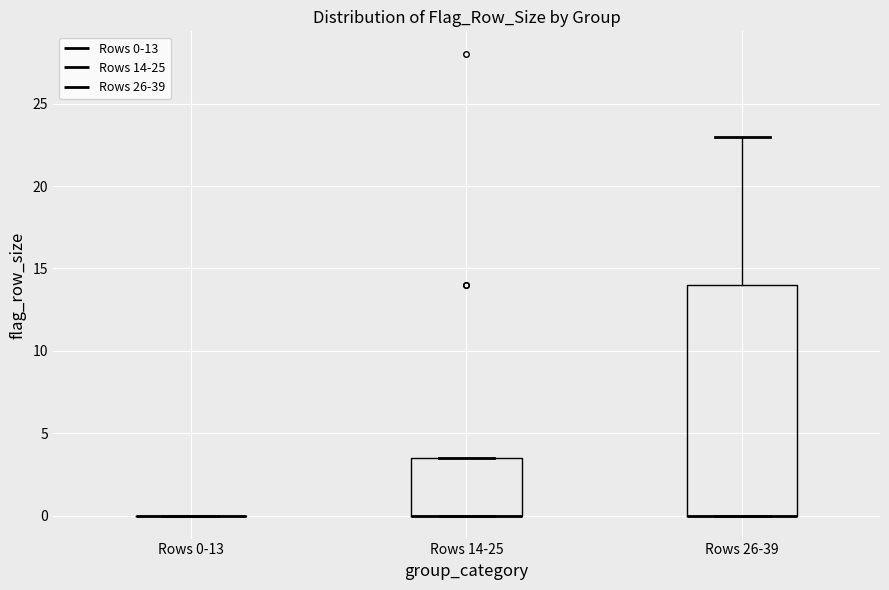

Reading left to right, transcribe this box plot: for each box, give where its median line is, the range the box spans, and where its two whiskers end, as read against the y-axis. The values are not printed on the chart, so give them approximately, as read against the axis.

Rows 0-13: box collapsed to a line at 0.0, whiskers 0.0 to 0.0
Rows 14-25: median 0.0 (drawn on the box's lower edge), box 0.0 to 3.5, whiskers 0.0 to 3.5
Rows 26-39: median 0.0 (drawn on the box's lower edge), box 0.0 to 14.0, whiskers 0.0 to 23.0